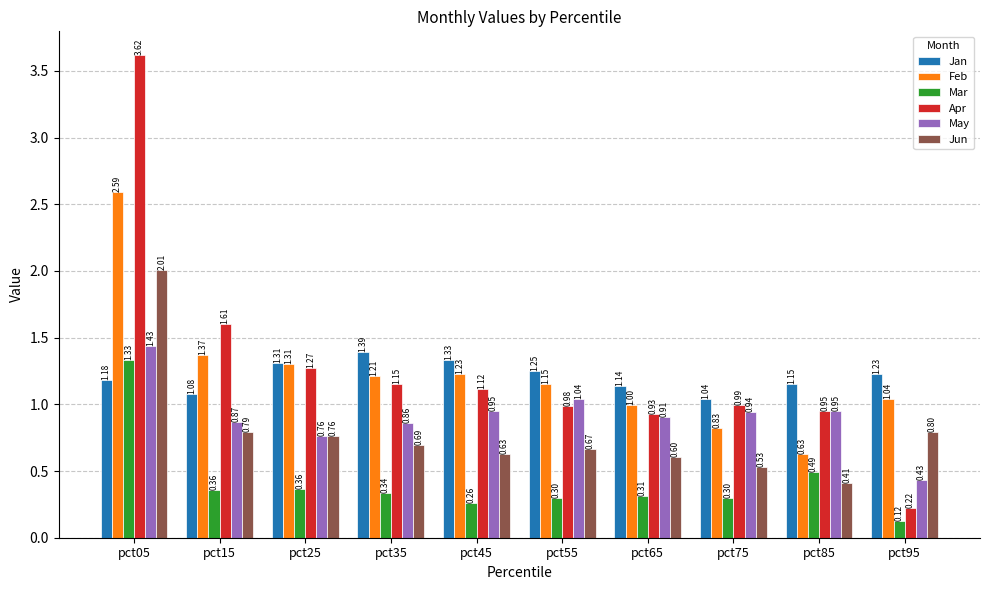

Which series changed the most between pct35 and pct95?

Apr